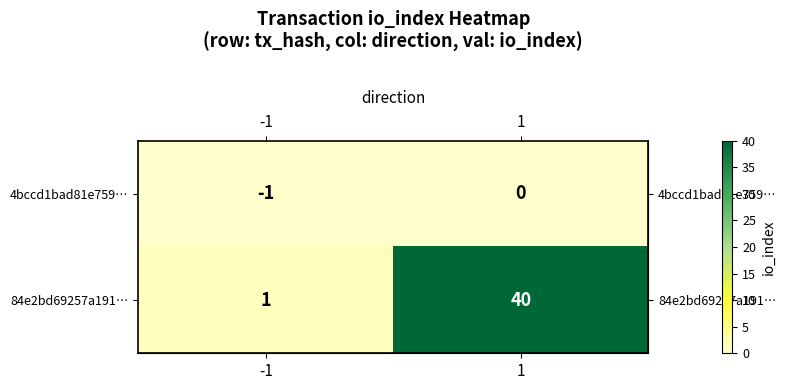

Which series has the widest spread of values?

84e2bd69257a191…